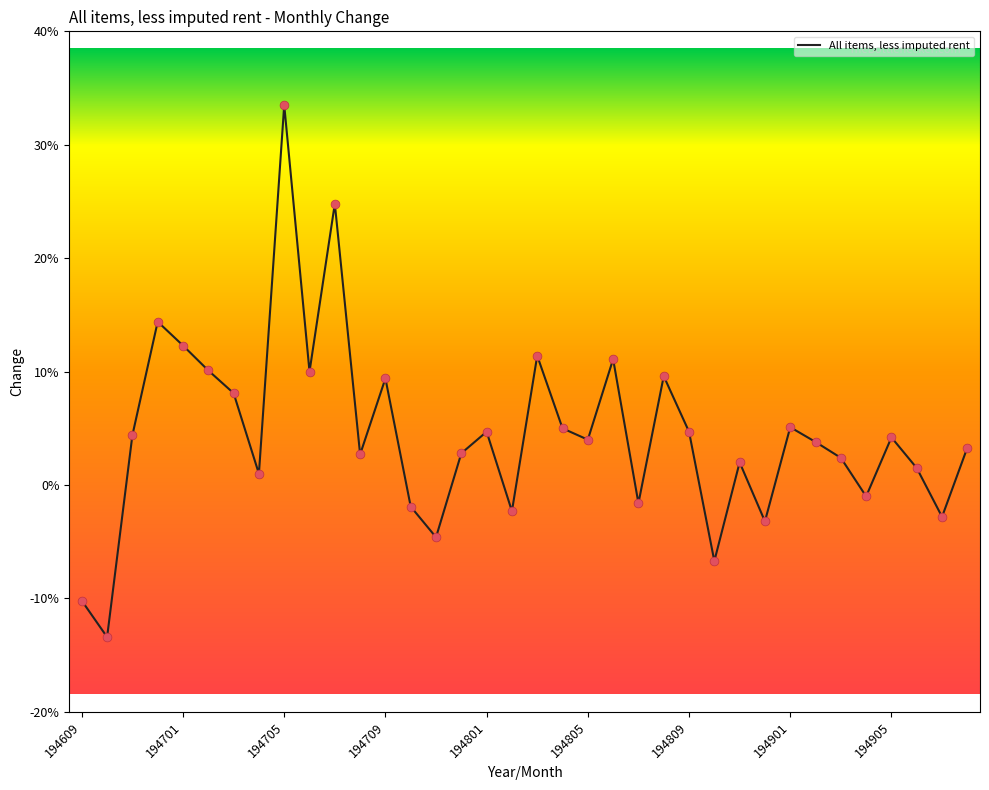

What is the difference between the maximum and minimum values?

46.9